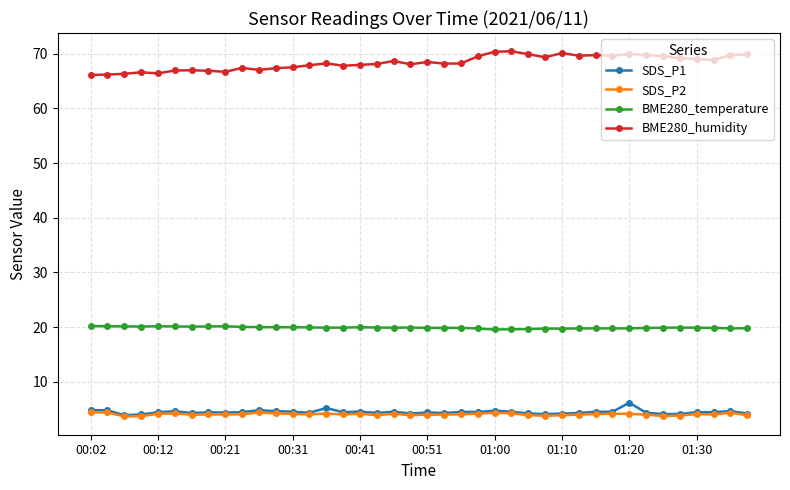

Does the chart have visible grid lines?

Yes